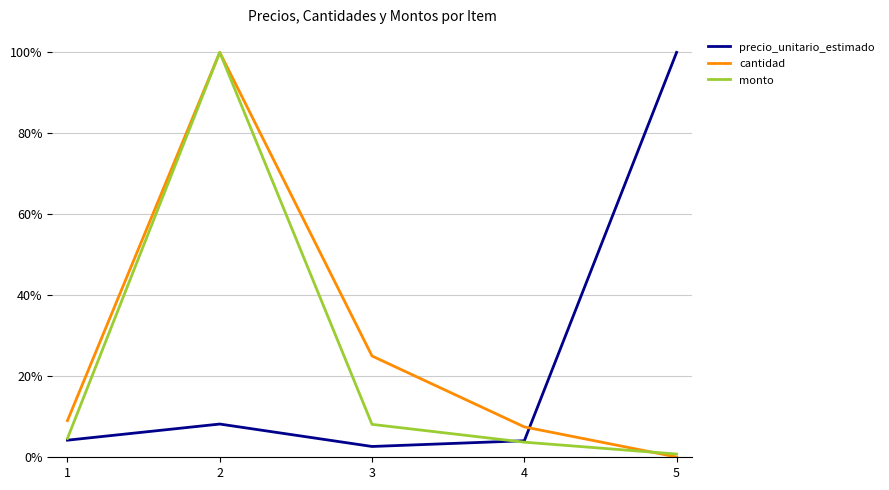

Does the chart display data point markers on the line(s)?

No